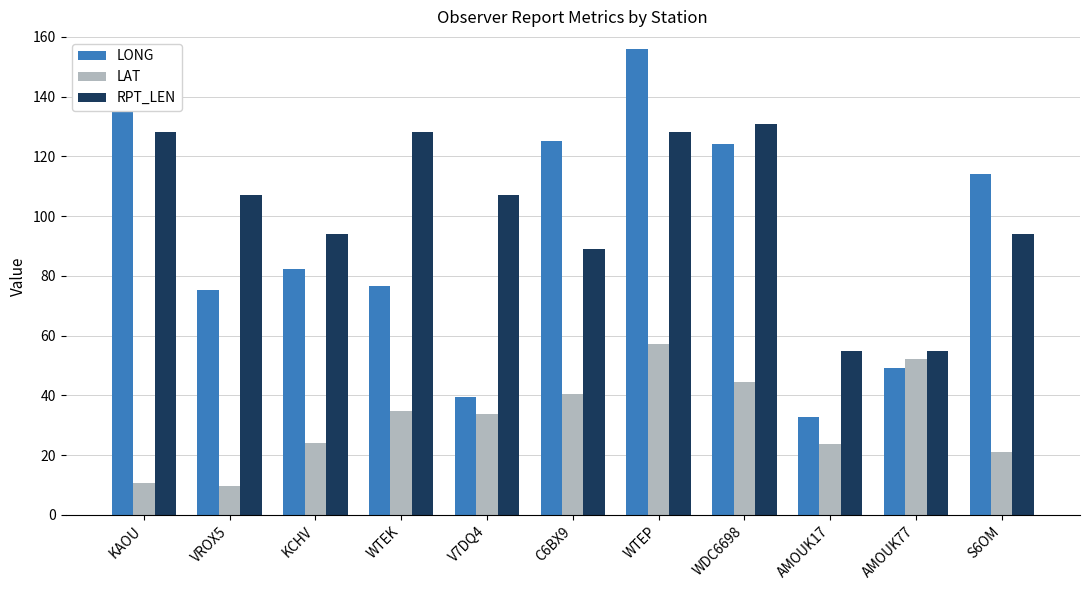

Rank the series by their maximum value, from highest to lowest.

LONG, RPT_LEN, LAT